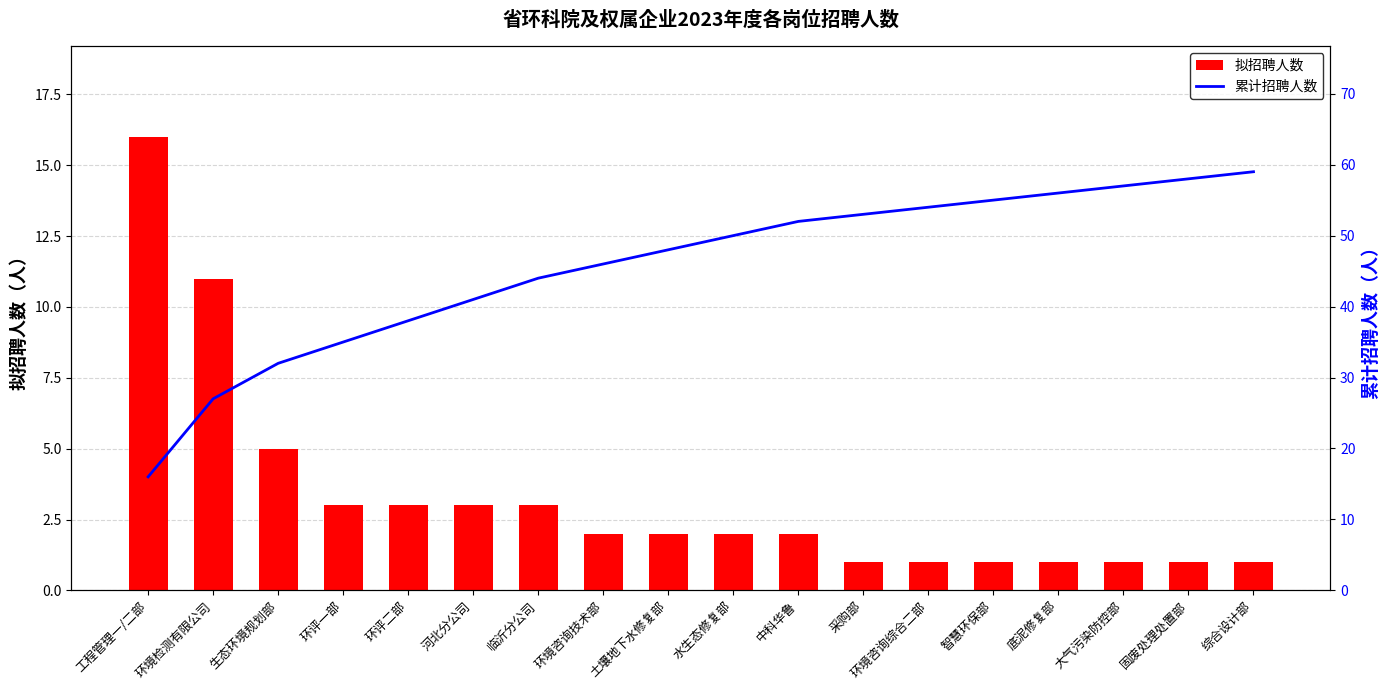

List the labels in order of 累计招聘人数 value, smallest first.

工程管理一/二部, 环境检测有限公司, 生态环境规划部, 环评一部, 环评二部, 河北分公司, 临沂分公司, 环境咨询技术部, 土壤地下水修复部, 水生态修复部, 中科华鲁, 采购部, 环境咨询综合二部, 智慧环保部, 底泥修复部, 大气污染防控部, 固废处理处置部, 综合设计部